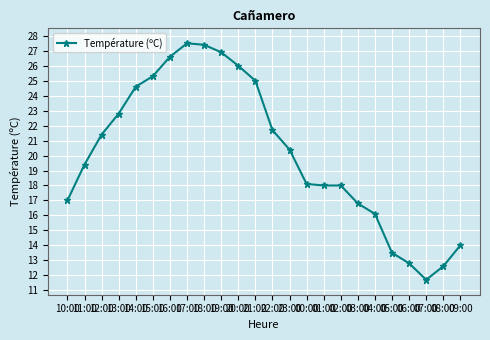

What is the smallest value displayed?

11.7